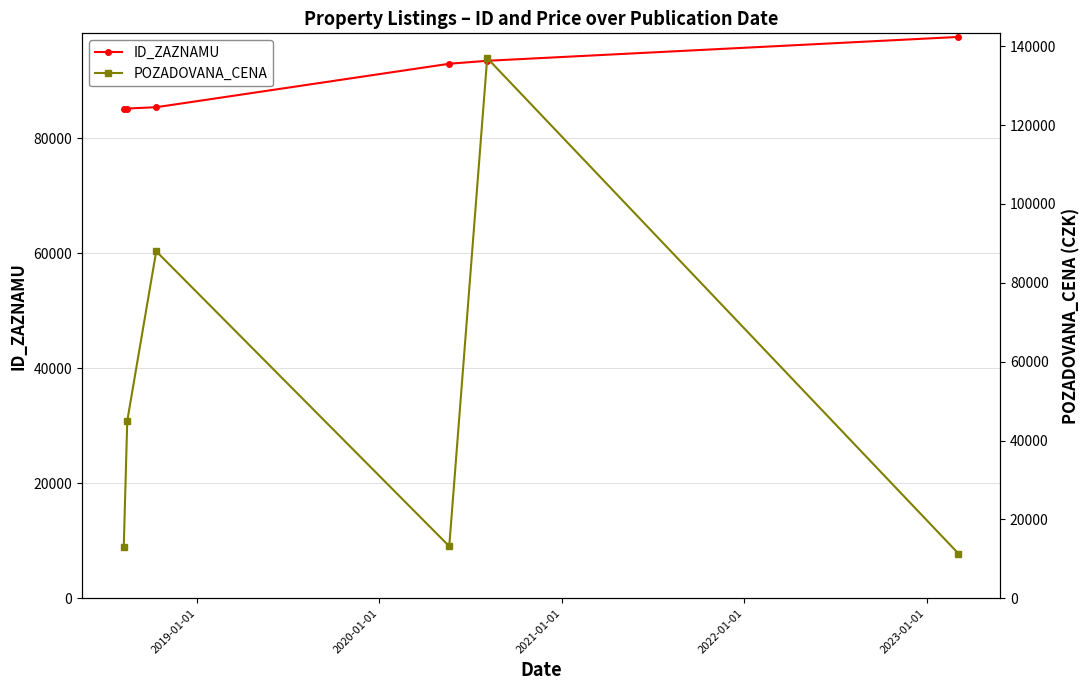

What is the value of the ID_ZAZNAMU point at the 4th from the left?

92924